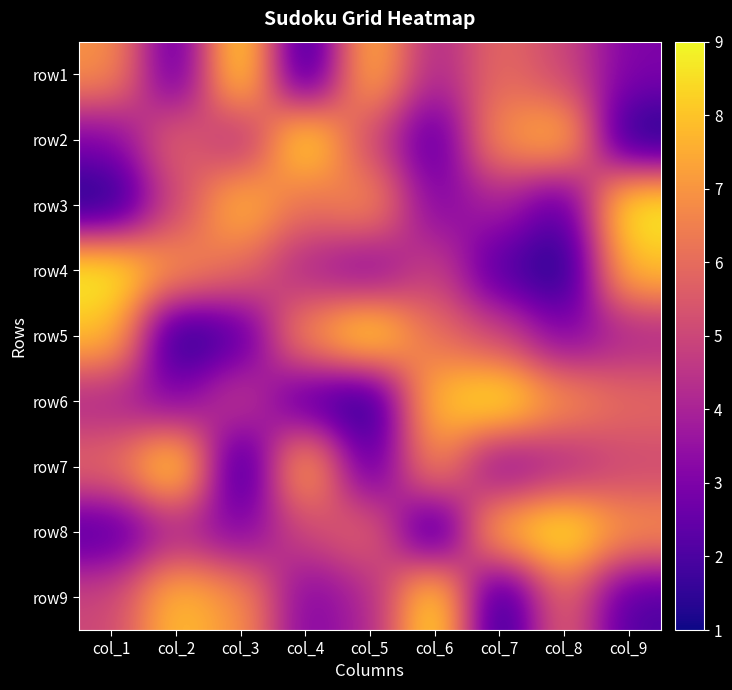

Rank the series by their maximum value, from lowest to highest.

row1, row2, row3, row4, row5, row6, row7, row8, row9